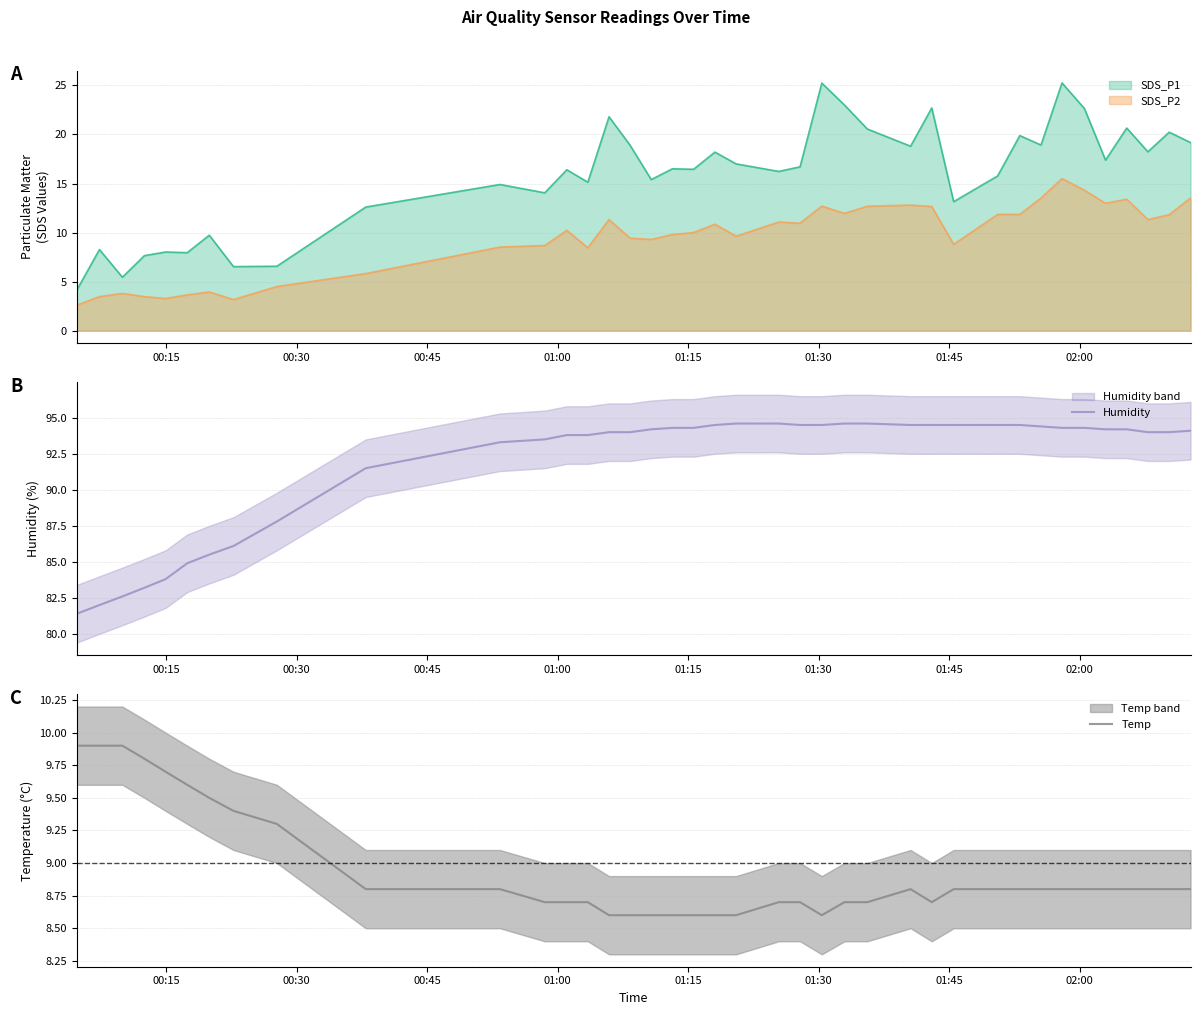

What is the maximum value for SDS_P2?

15.5